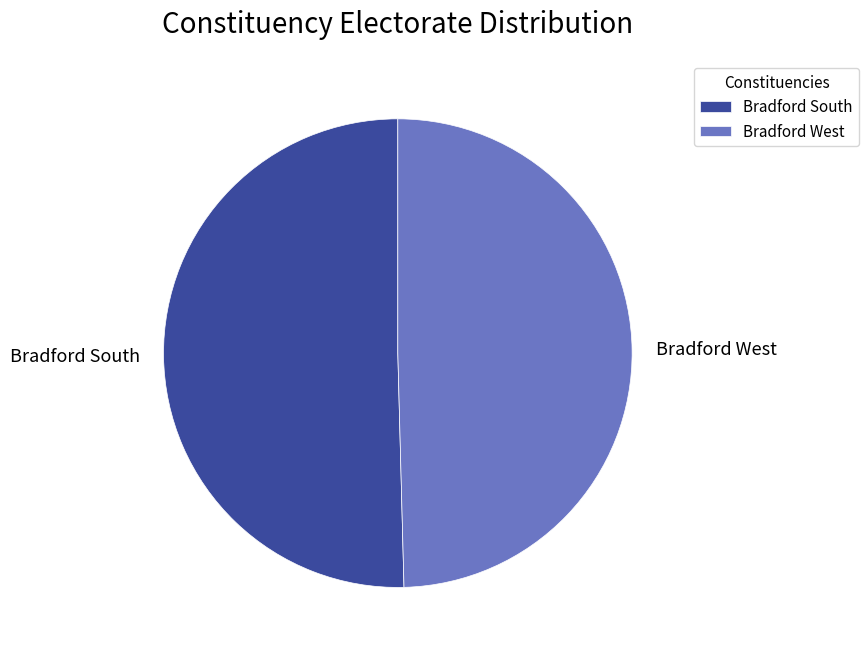

Which category accounts for the majority?

Bradford South